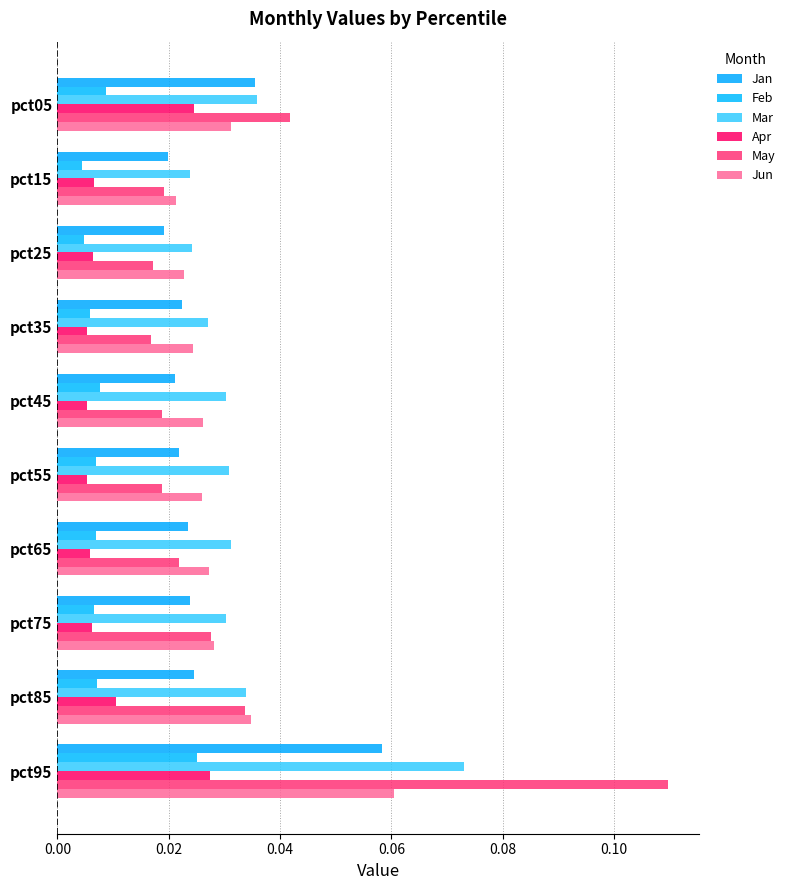

What position from the left is 0.10?

6